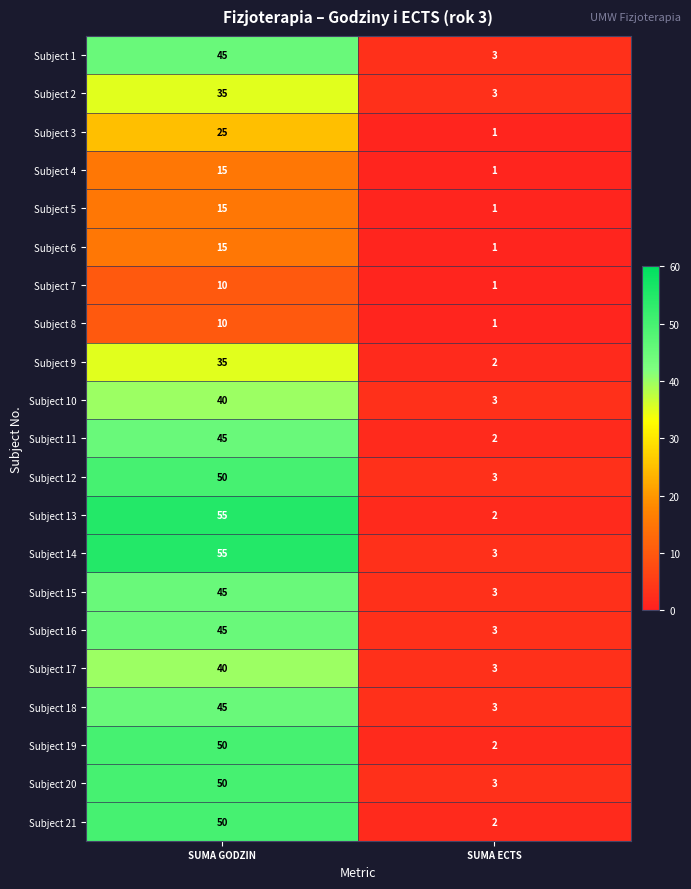

At which category is the sum across all series the highest?

SUMA GODZIN